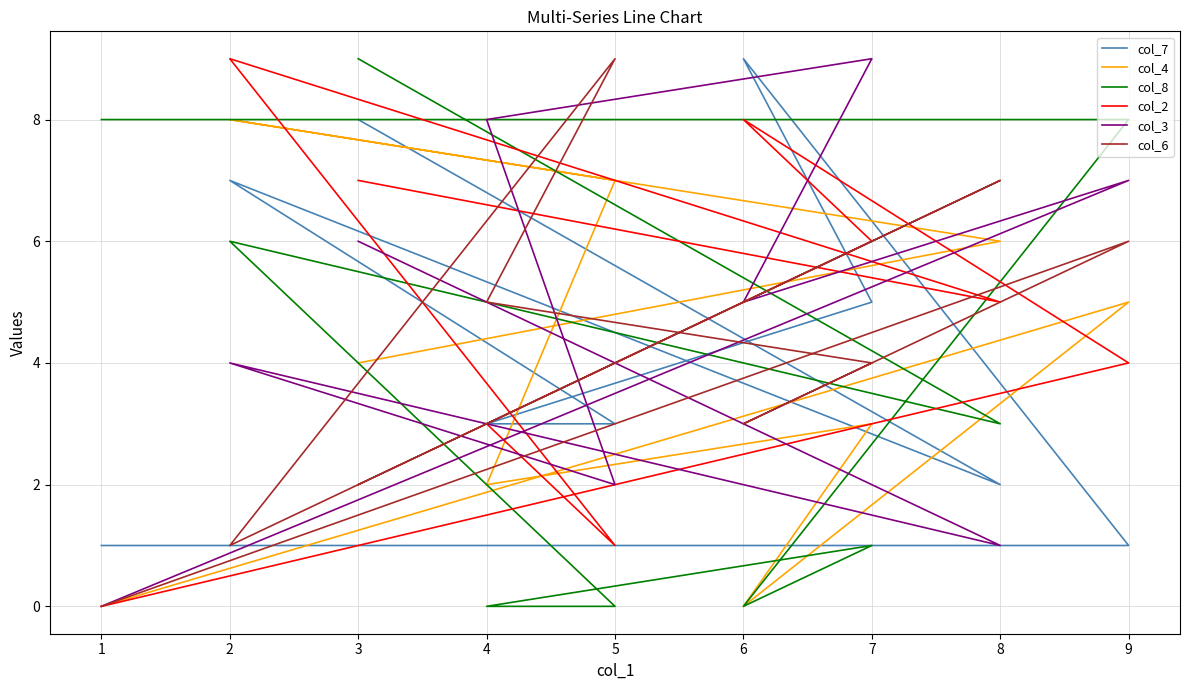

Reading left to right, what are all the values shown in this chart?

col_7: 1	1	9	5	3	3	7	2	8
col_4: 0	5	0	3	2	7	8	6	4
col_8: 8	8	0	1	0	0	6	3	9
col_2: 0	4	8	6	3	1	9	5	7
col_3: 0	7	5	9	8	2	4	1	6
col_6: 0	6	3	4	5	9	1	7	2